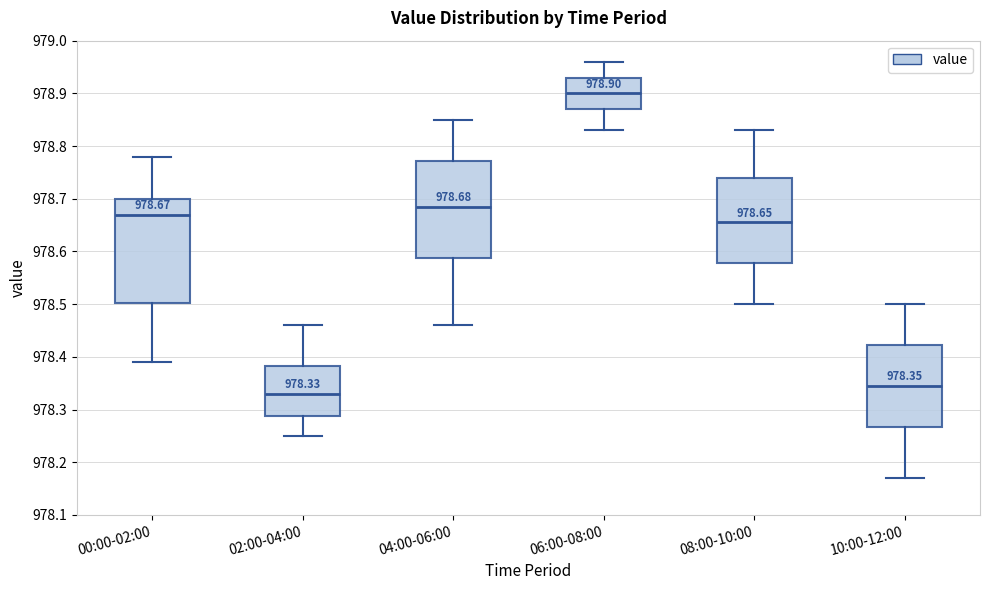

Which box's median line is the highest?

06:00-08:00